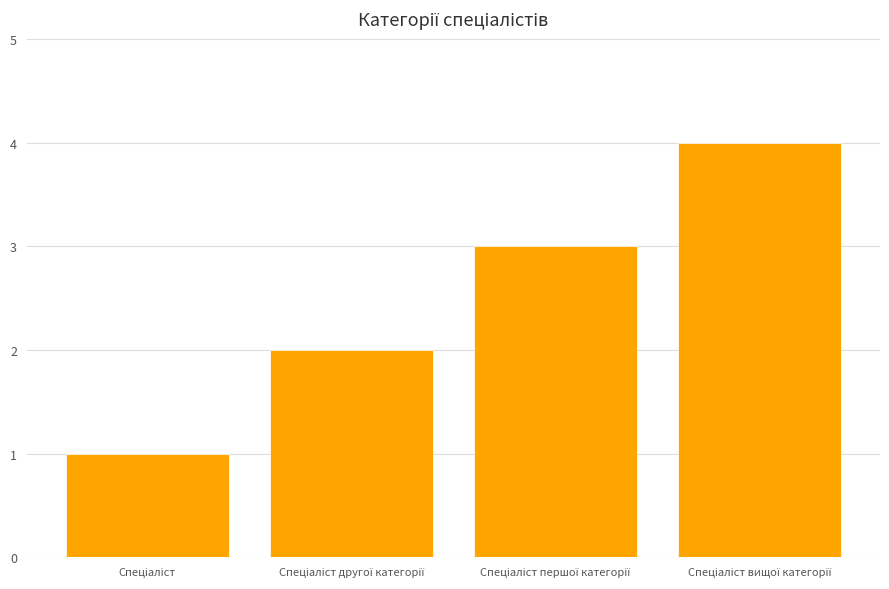

How many series are shown in this chart?

1